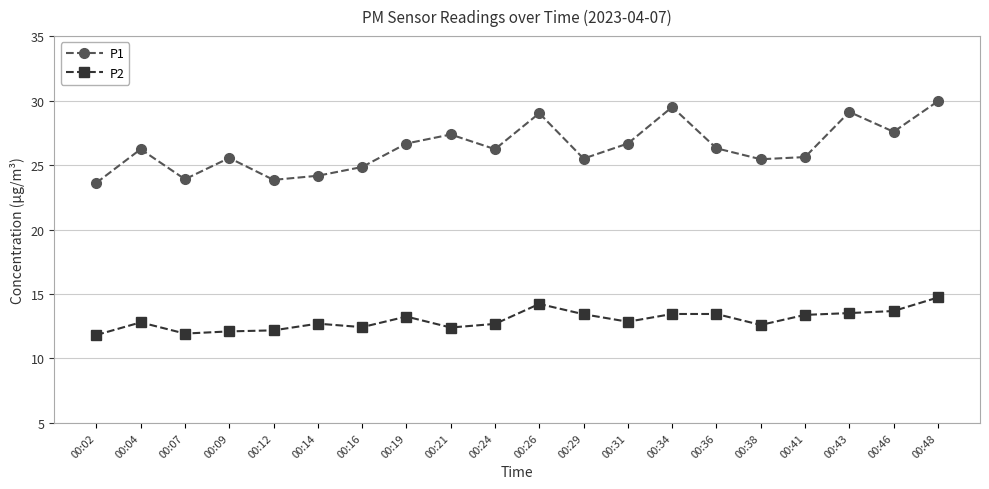

True or false: P1 has more than 1 interior local peaks.

True